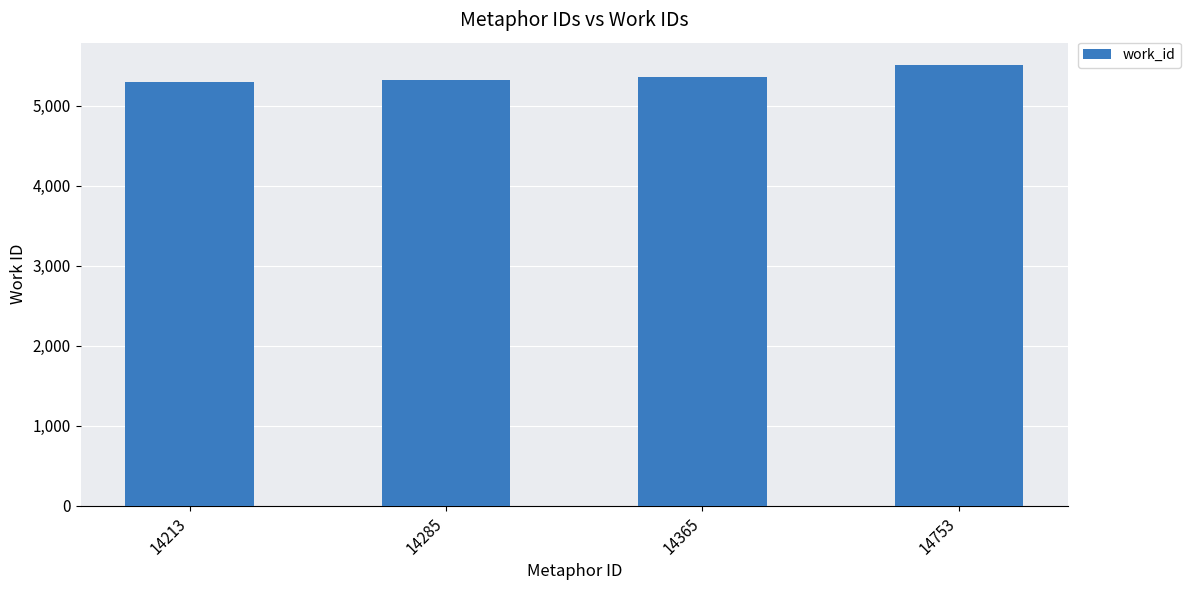

How many categories are shown in the chart?

4